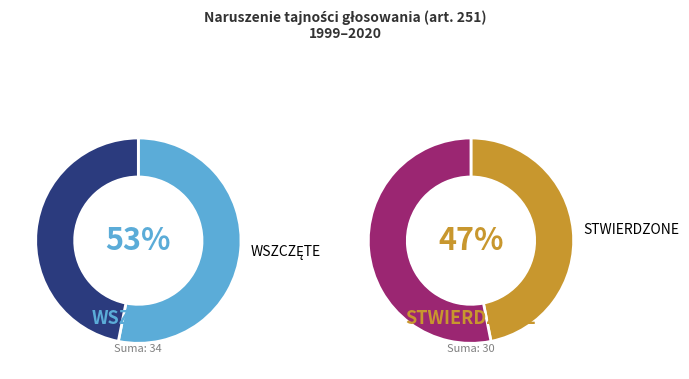

True or false: 2002 accounts for 14% of the total.

False